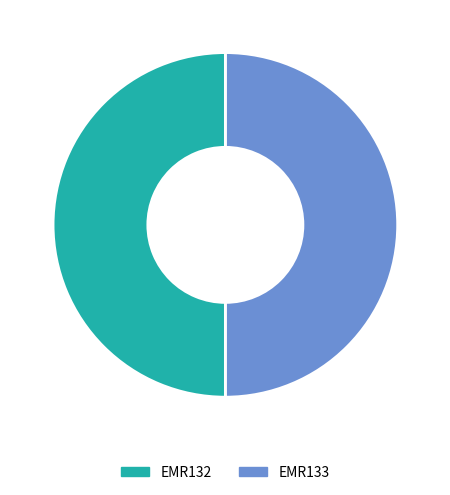

Do EMR132 and EMR133 together represent more than half of the pie?

Yes